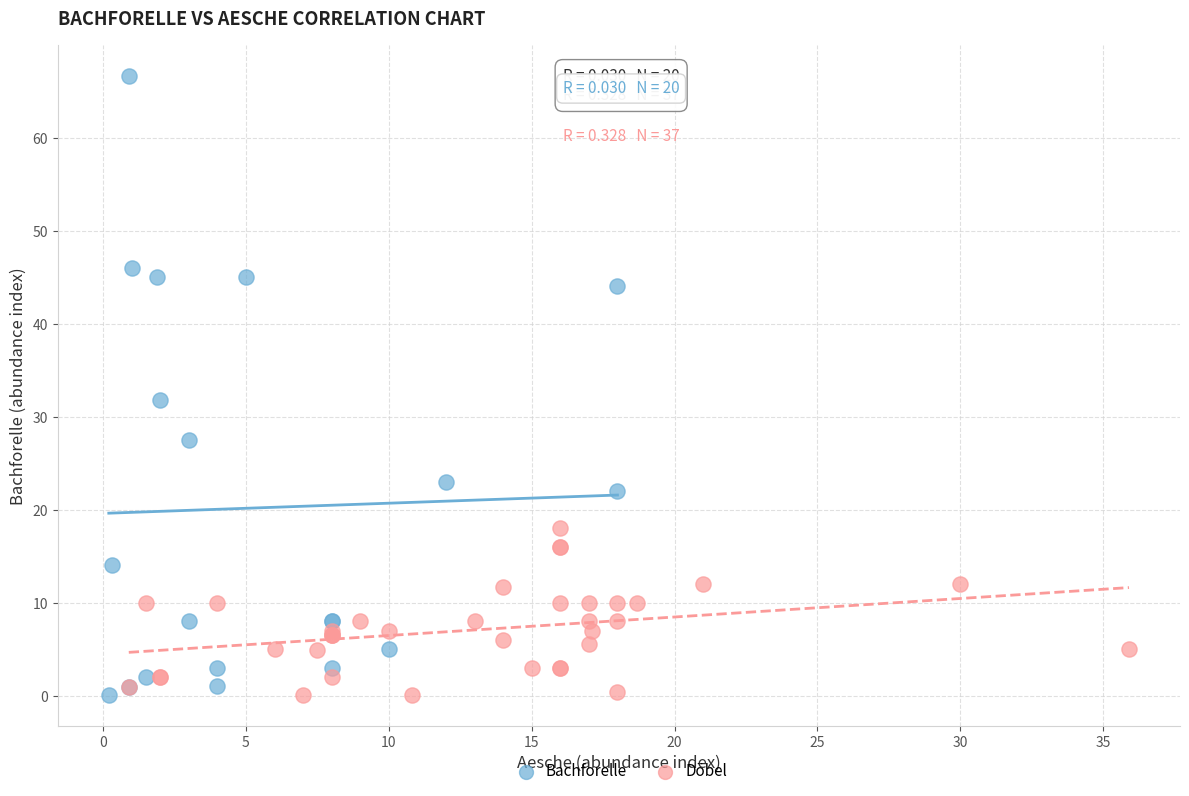

What are all the series names shown in the legend?

Bachforelle, Döbel